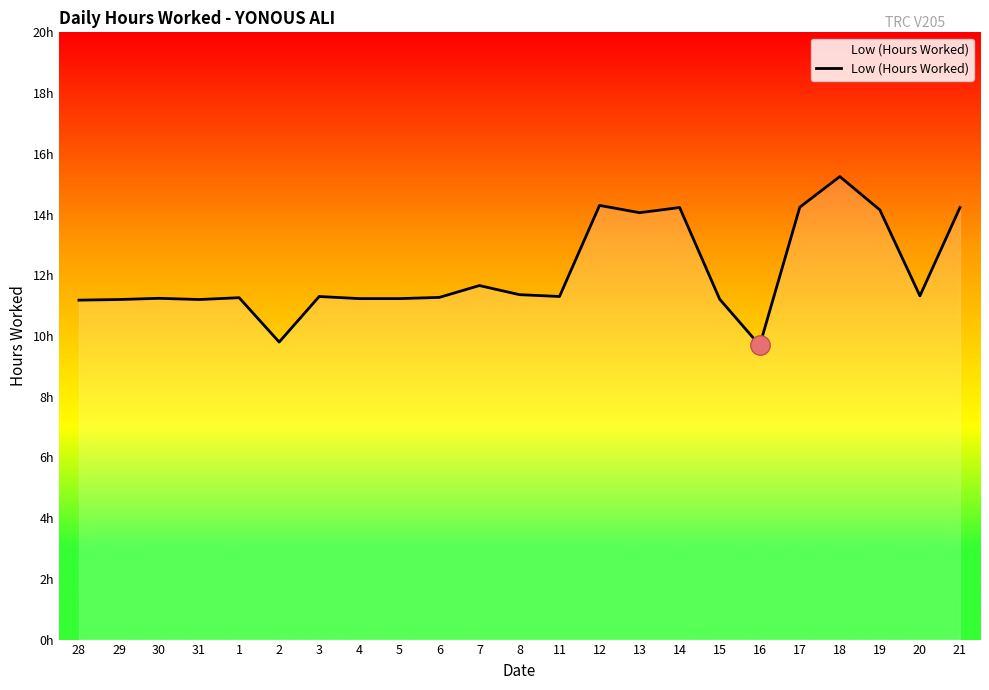

Does the chart have visible grid lines?

No